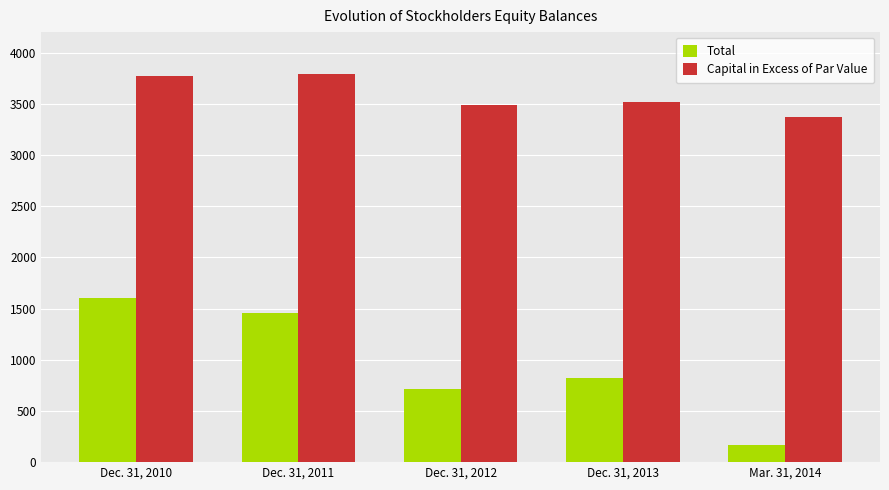

What is the minimum value shown in the chart?

169